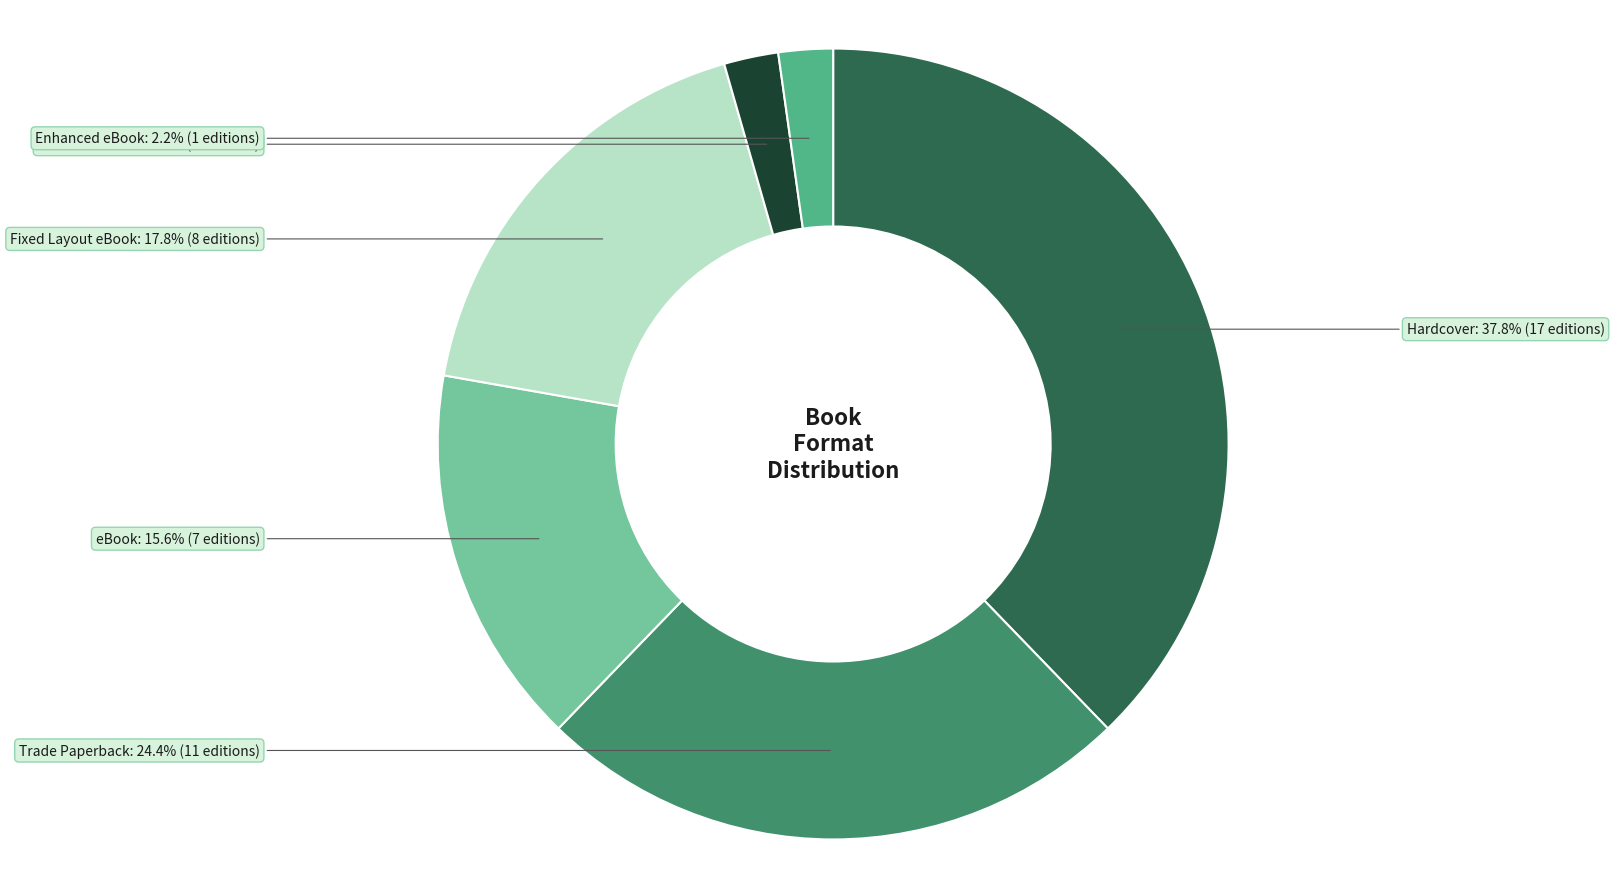

Does eBook represent more than half of the total?

No